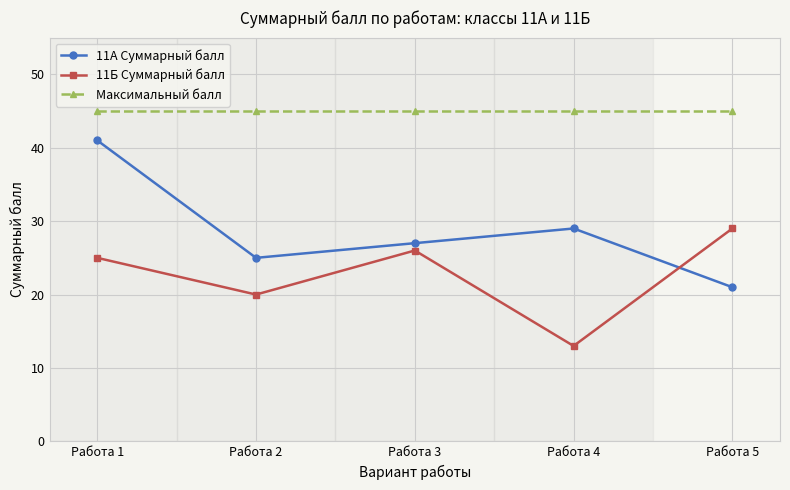

Does the chart display data point markers on the line(s)?

Yes